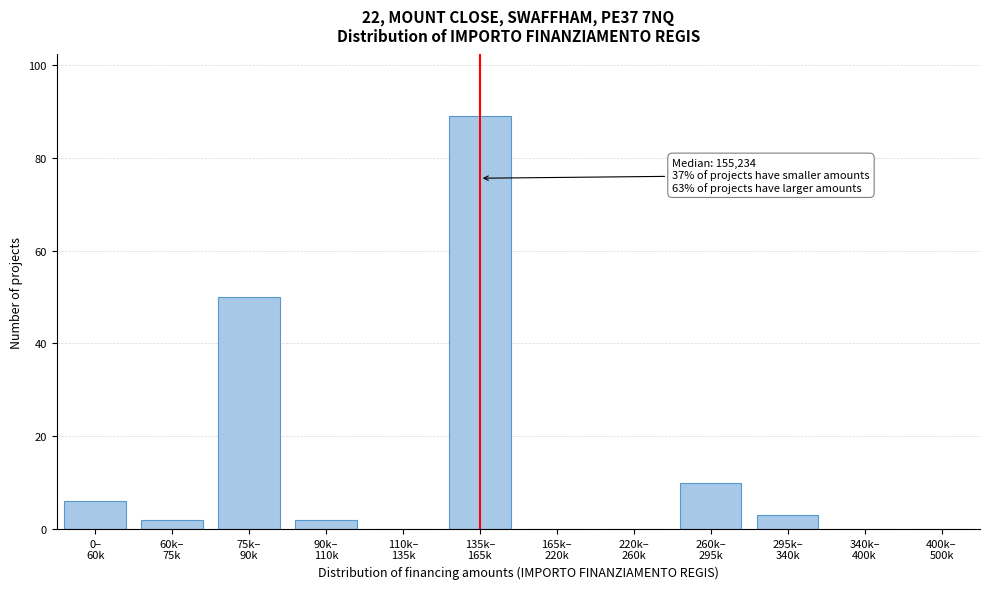

What is the maximum value shown in the chart?

89